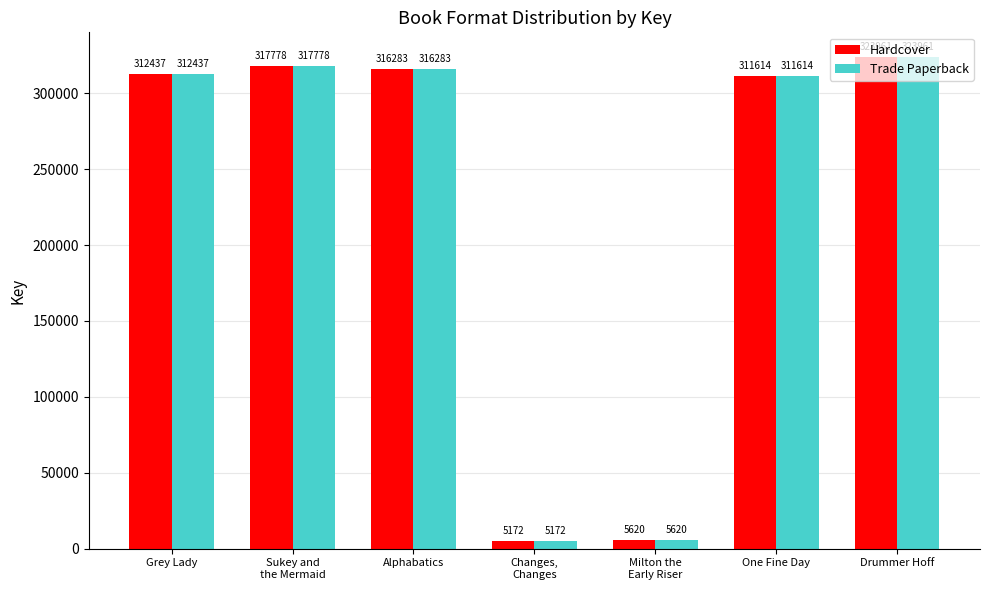

At how many categories does at least one series exceed 93161?

5